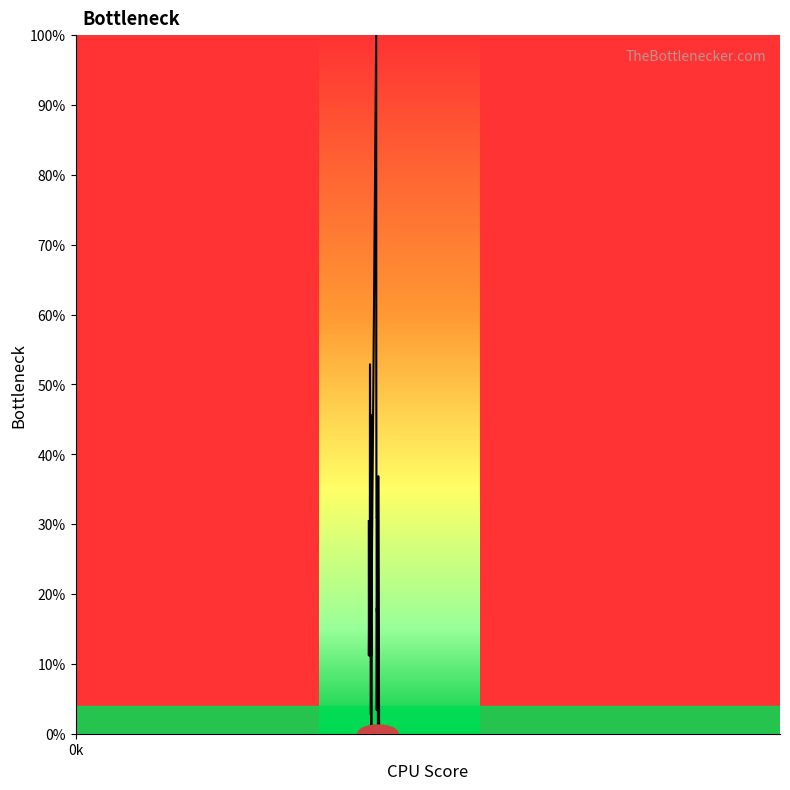

Does the chart have visible grid lines?

No